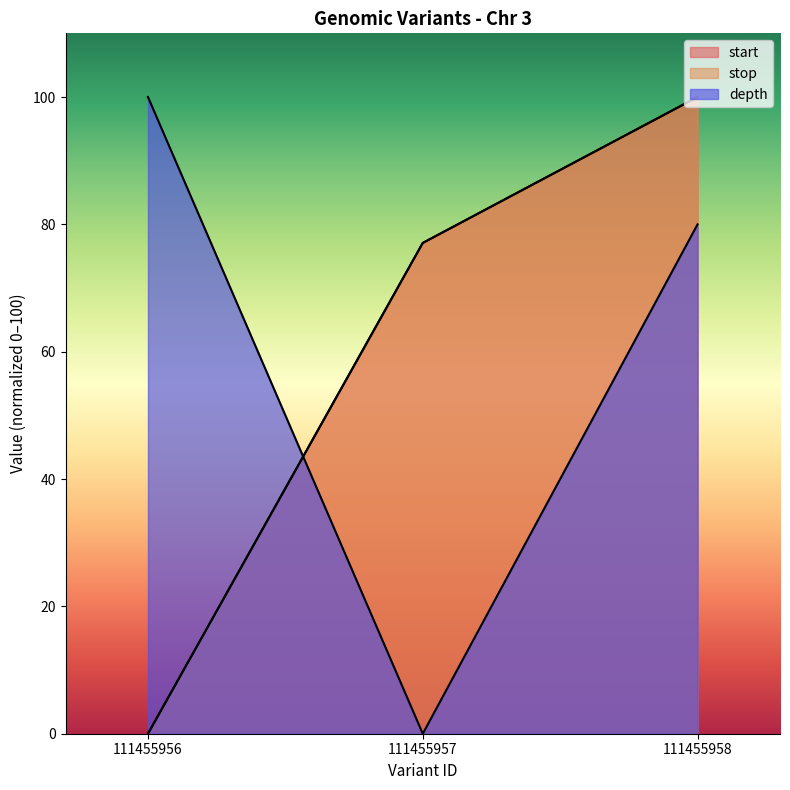

True or false: depth has a value of 0.0 at 111455957.

True